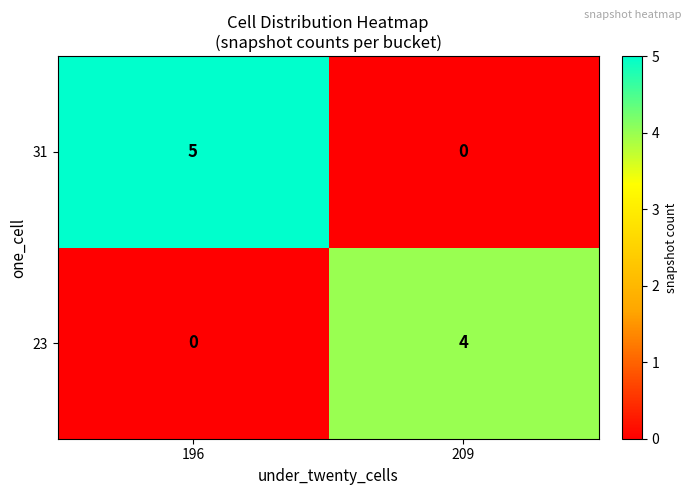

Rank the series by their average value, from lowest to highest.

23, 31